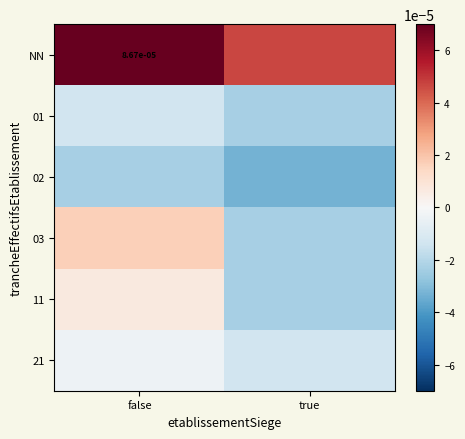

At which label is NN closest to 0?

true